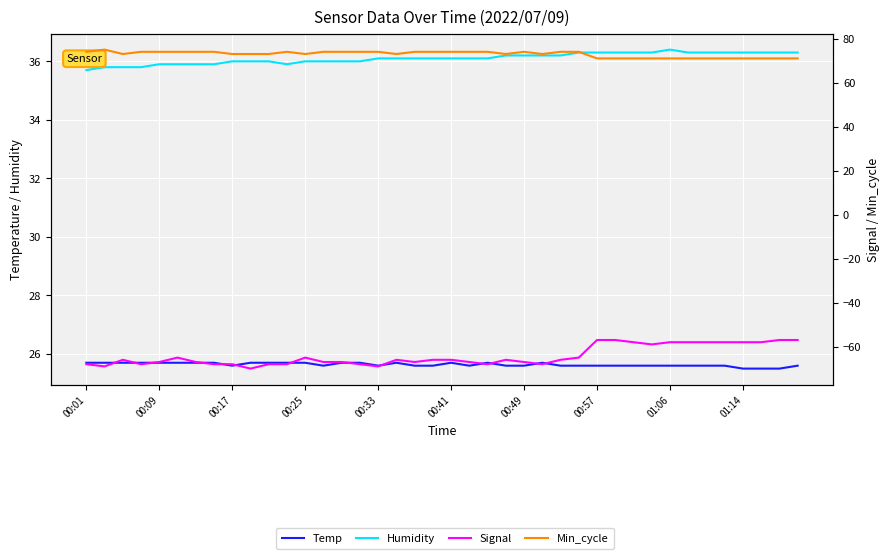

What is the spread (max minus min) of values at 11?

142.0